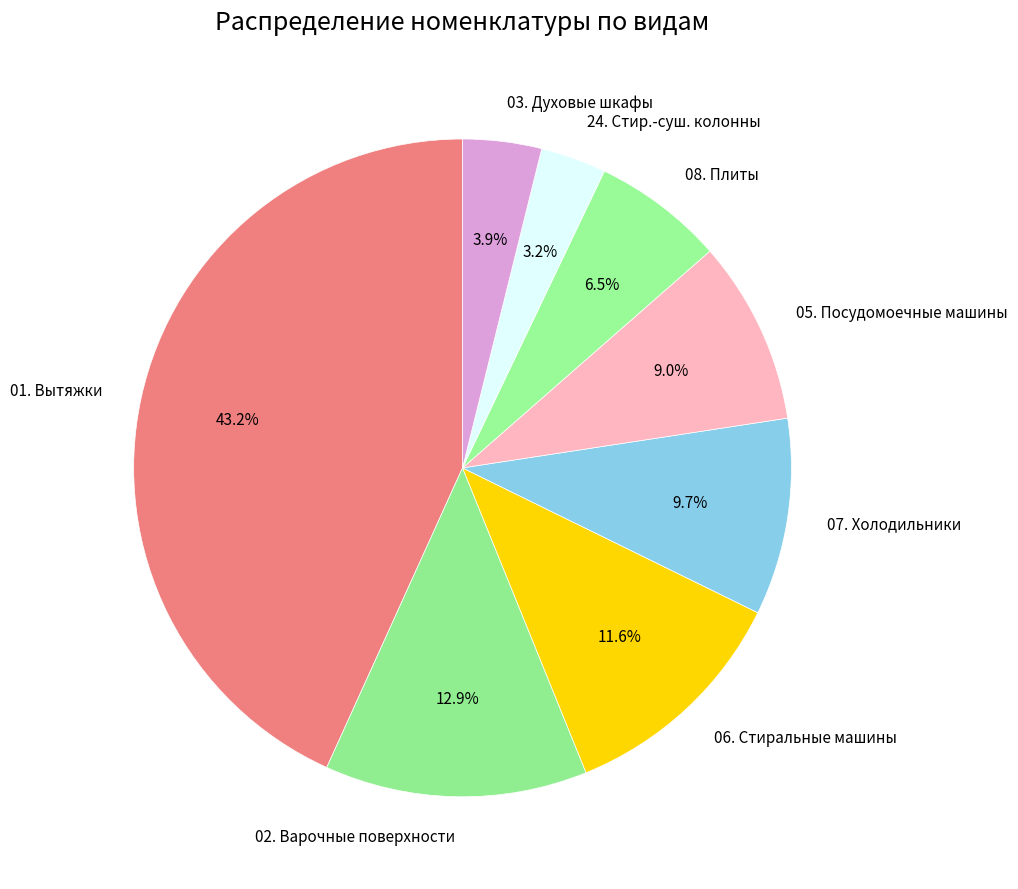

To the nearest percent, what is the difference between the largest and smallest slice percentages?

40%